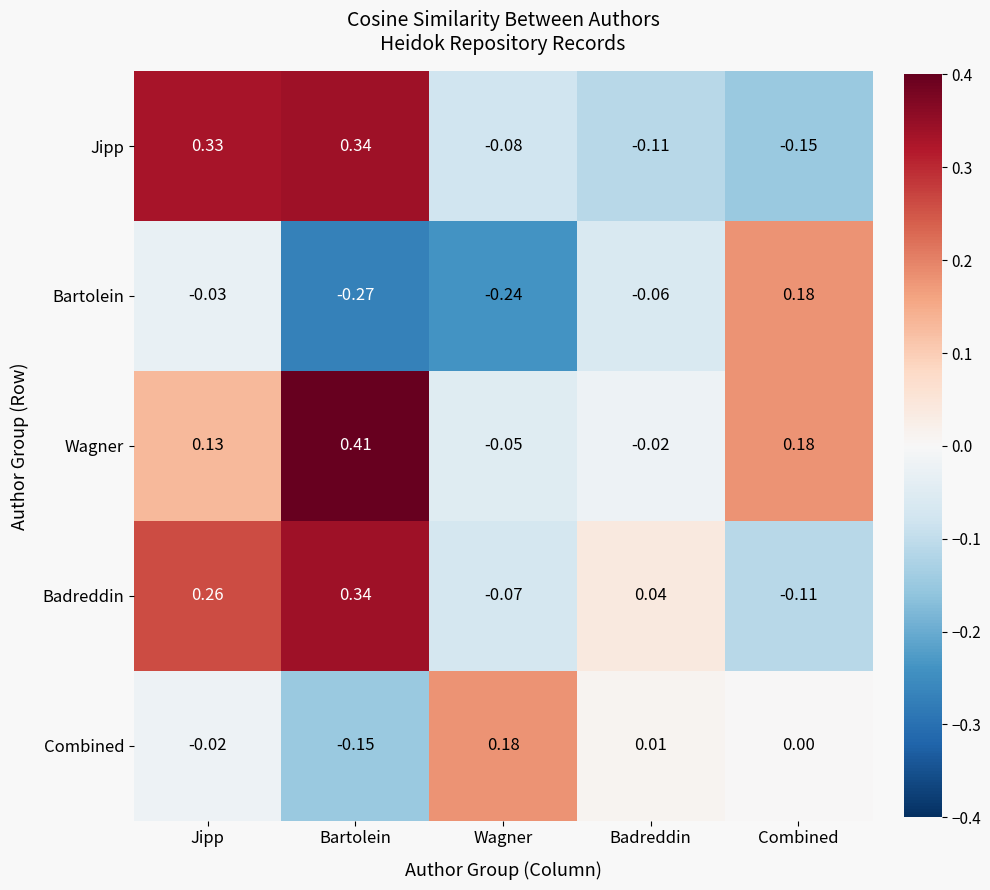

How many categories are shown in the chart?

5